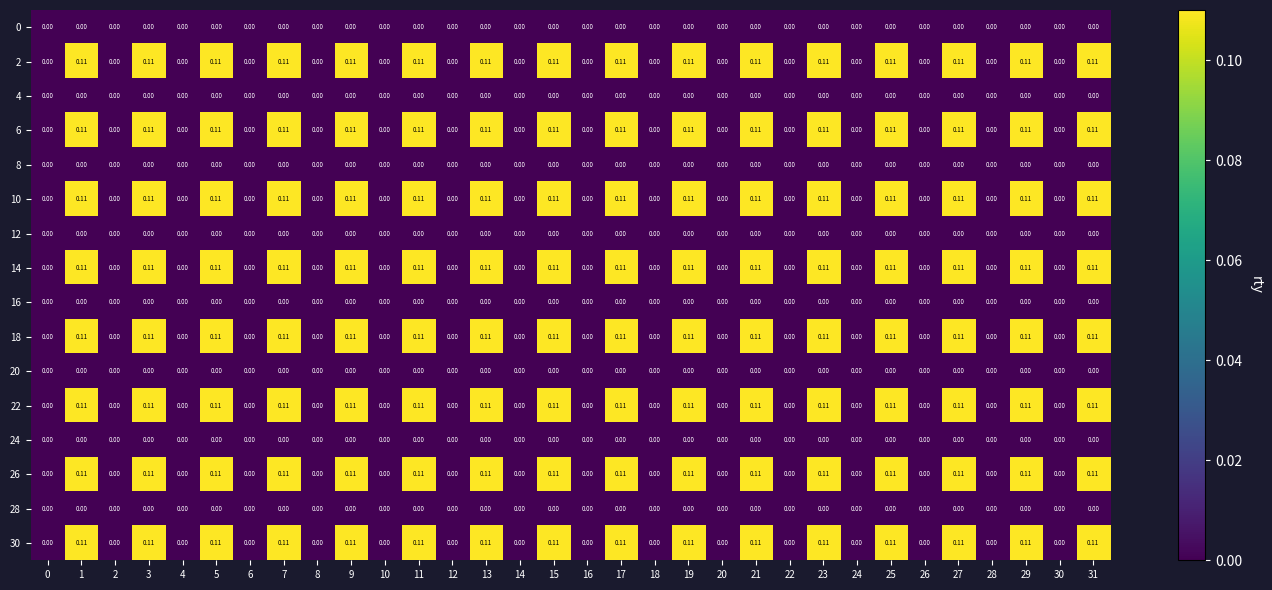

Is the value of 30 at 31 greater than the value of 28 at 30?

Yes